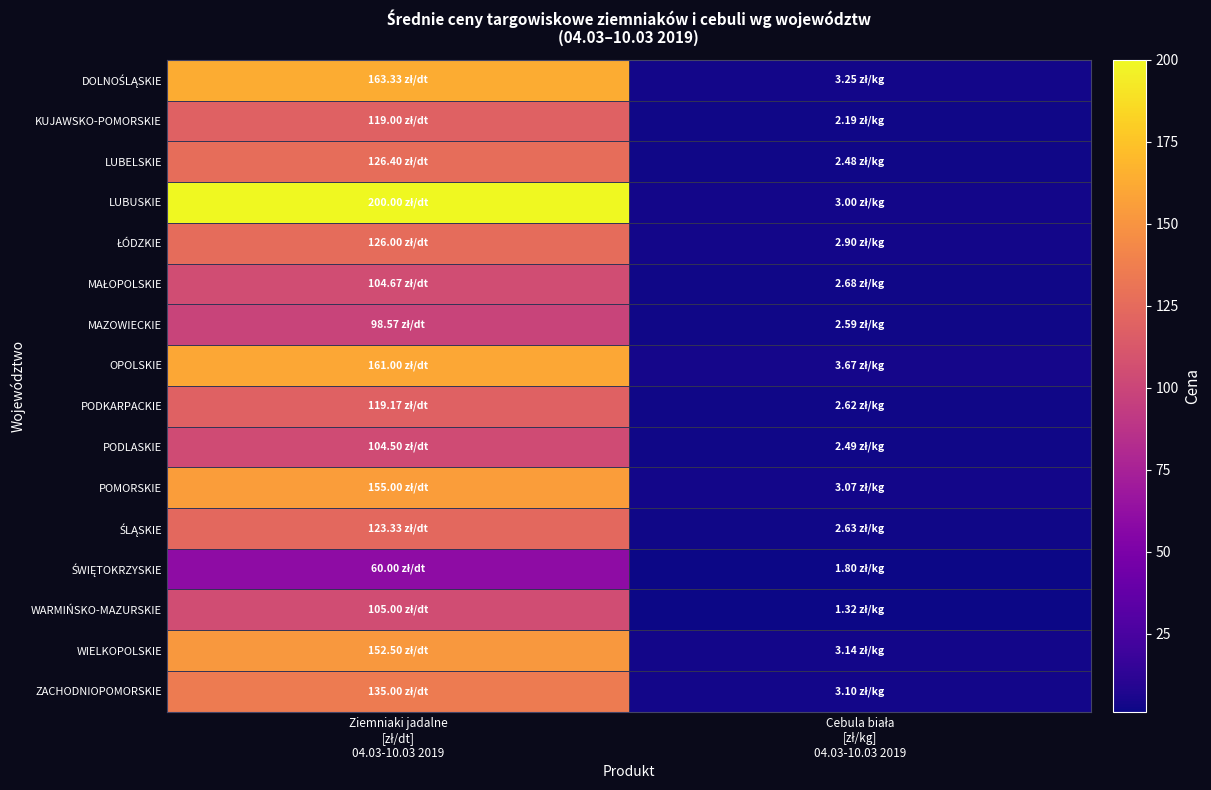

How many series are shown in this chart?

16